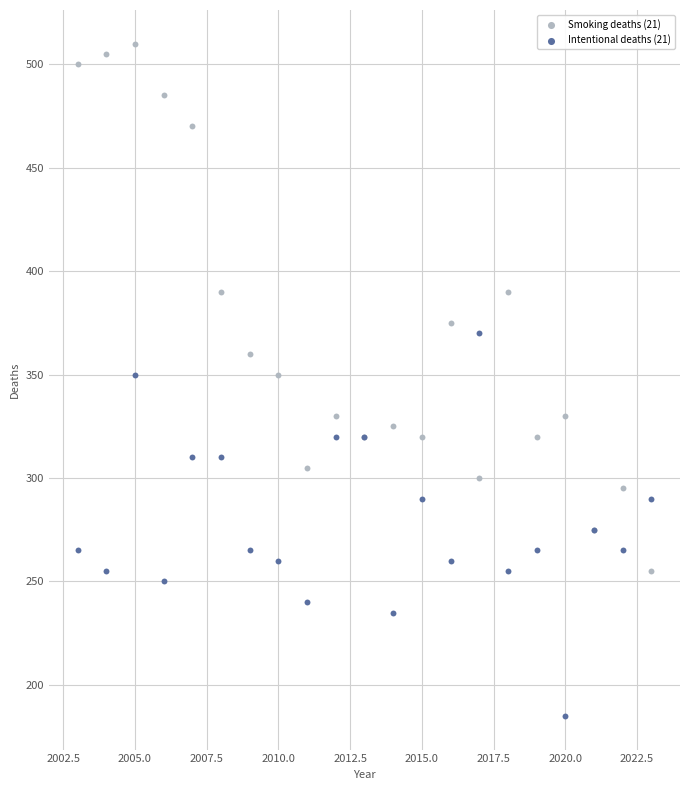

Which series contains the lowest Y value?

Intentional deaths (21)